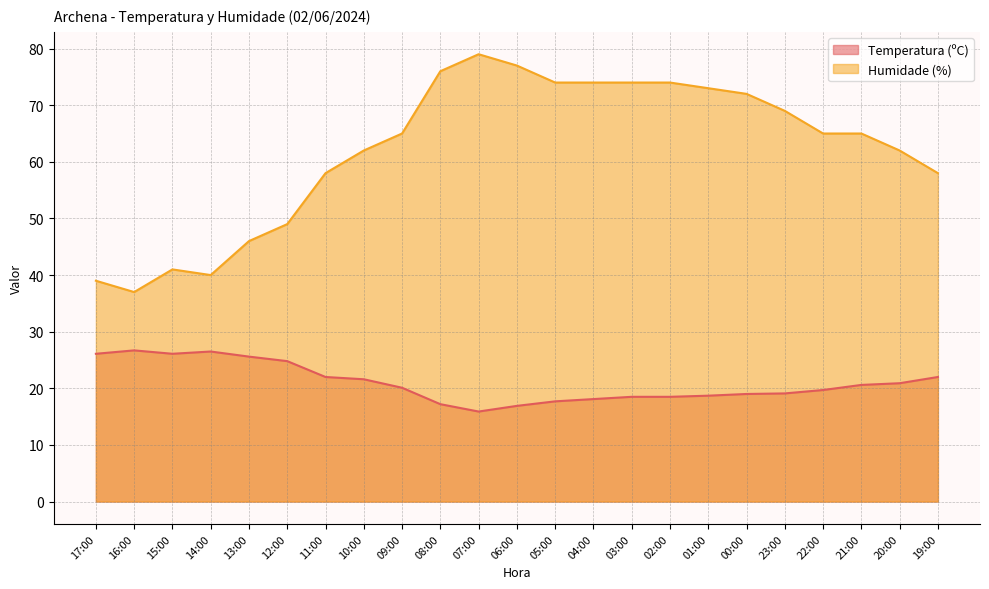

What is the difference between the maximum and second lowest values in the Humidade (%) series?

40.0